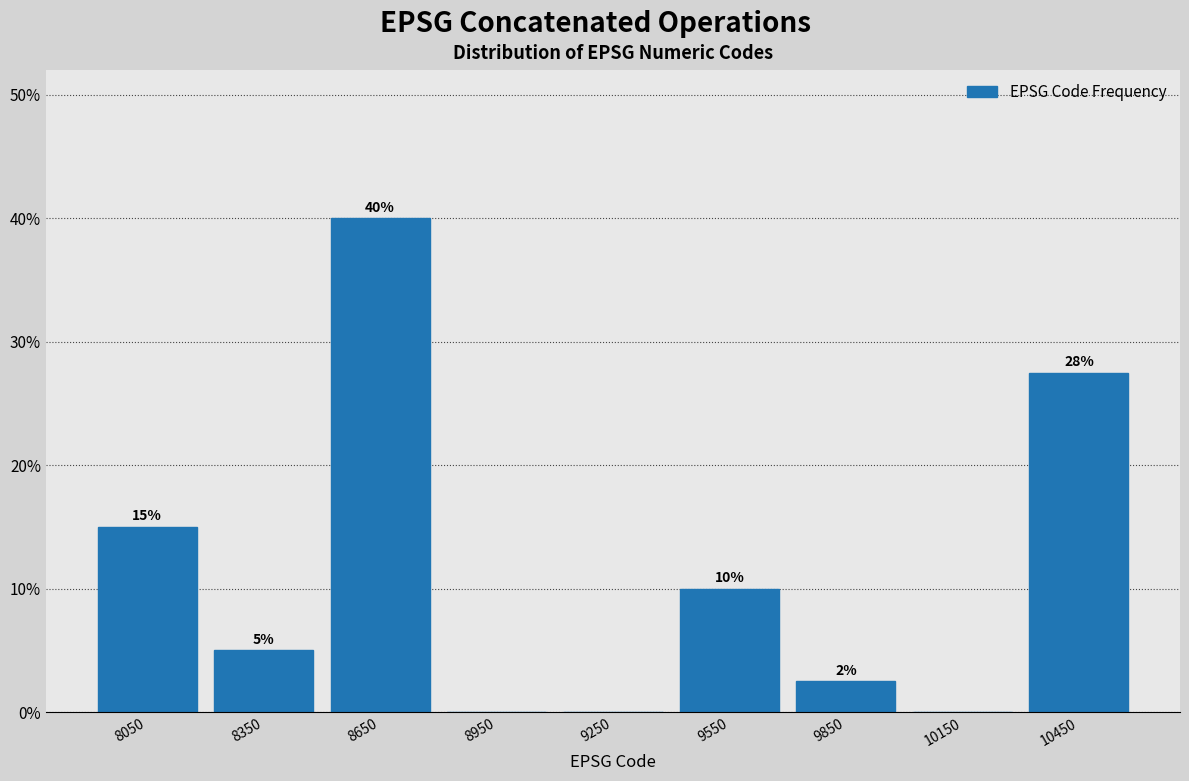

Over which range of the x-axis is the bar tallest?

8500 to 8800